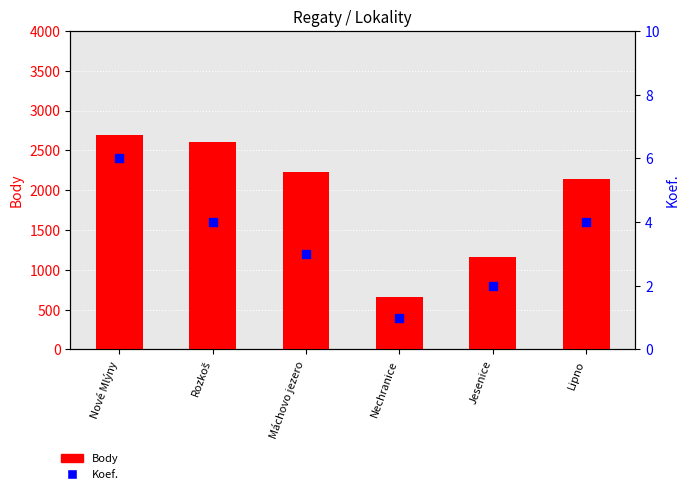

What are all the series names shown in the legend?

Body, Koef.